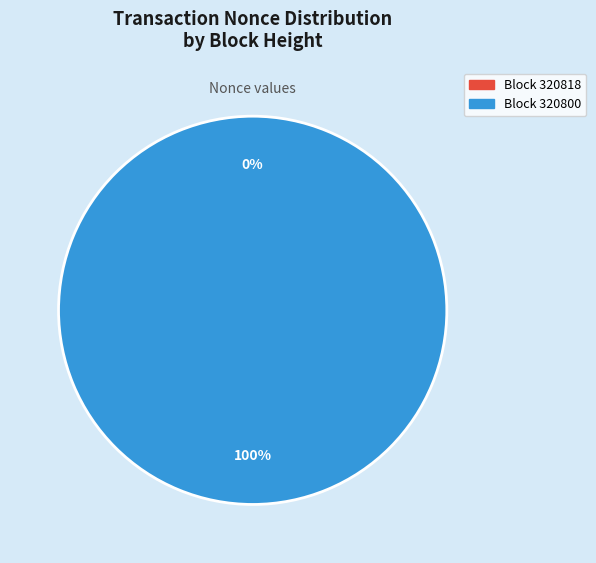

Is there any slice that represents more than half of the pie?

Yes